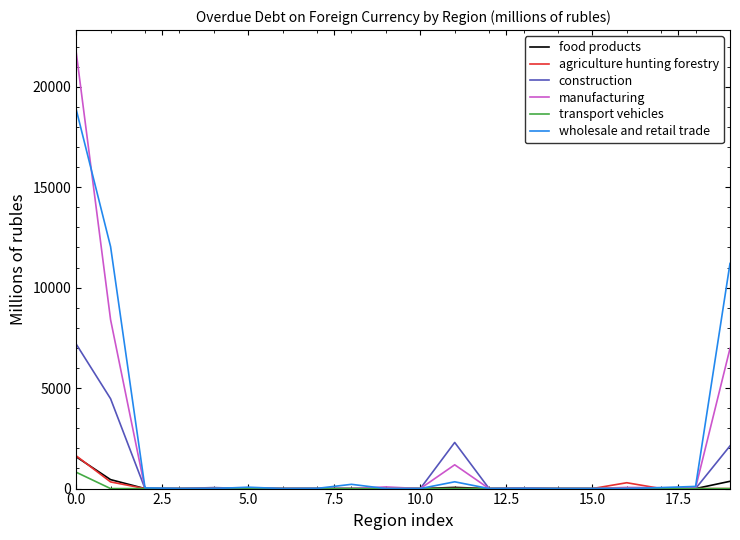

What is the greatest value displayed?

21734